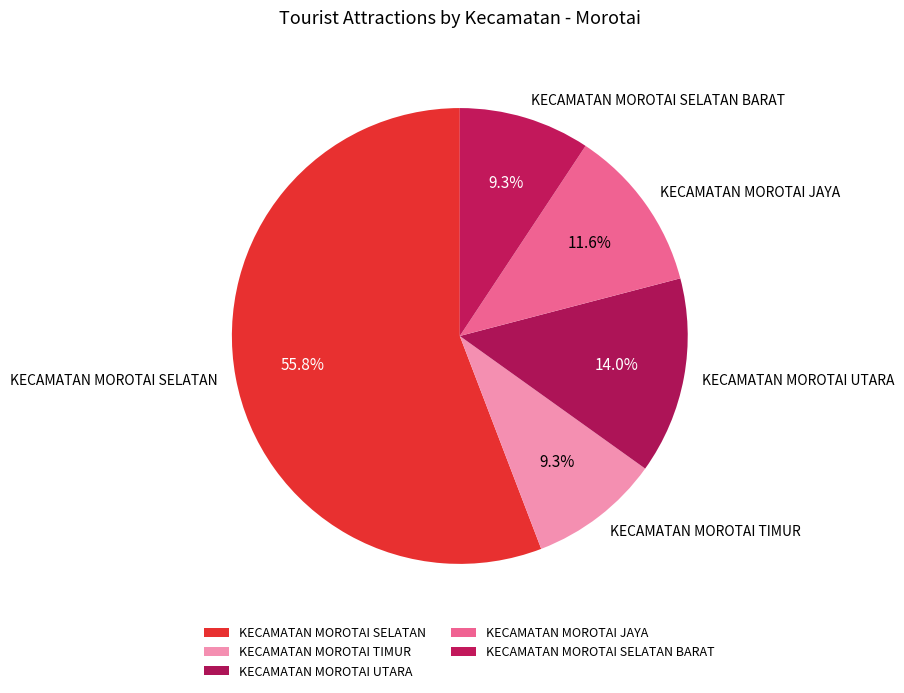

Between KECAMATAN MOROTAI SELATAN and KECAMATAN MOROTAI TIMUR, which is larger?

KECAMATAN MOROTAI SELATAN